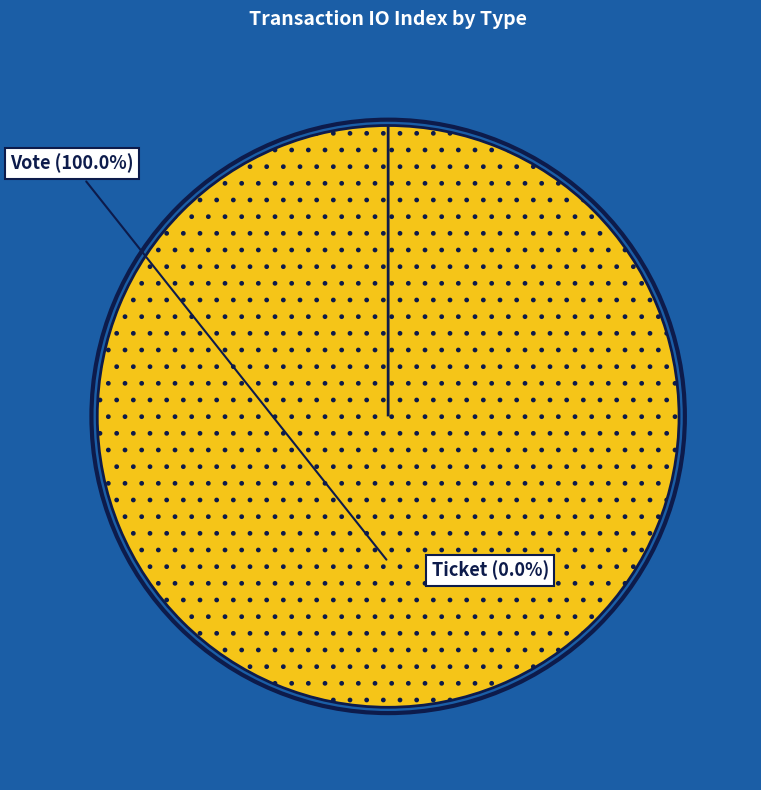

Do Vote and Ticket together represent more than half of the pie?

Yes